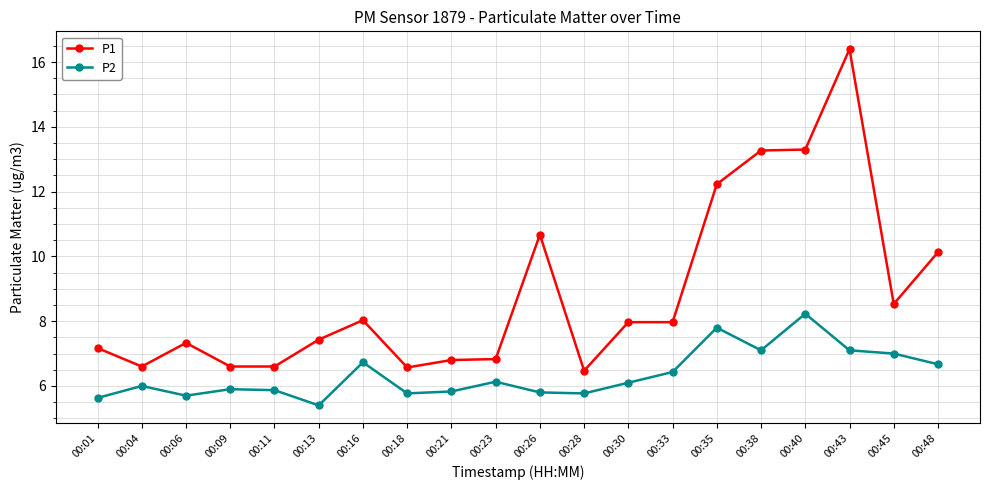

What is the value of the P2 point at the 8th from the left?

5.8